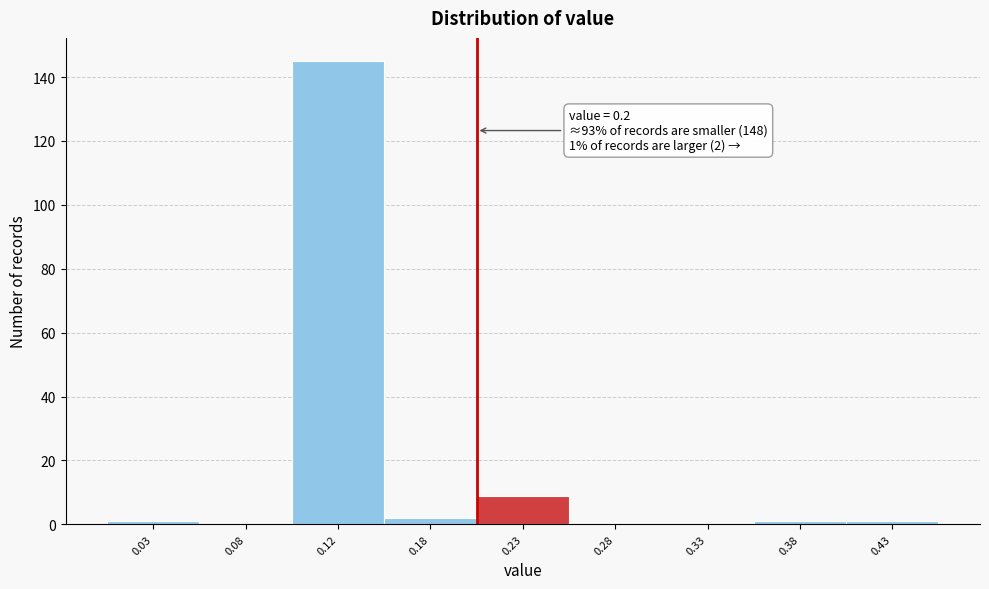

Reading left to right, extract all data points from this chart.

0.03=1	0.08=0	0.12=145	0.18=2	0.23=9	0.28=0	0.33=0	0.38=1	0.43=1